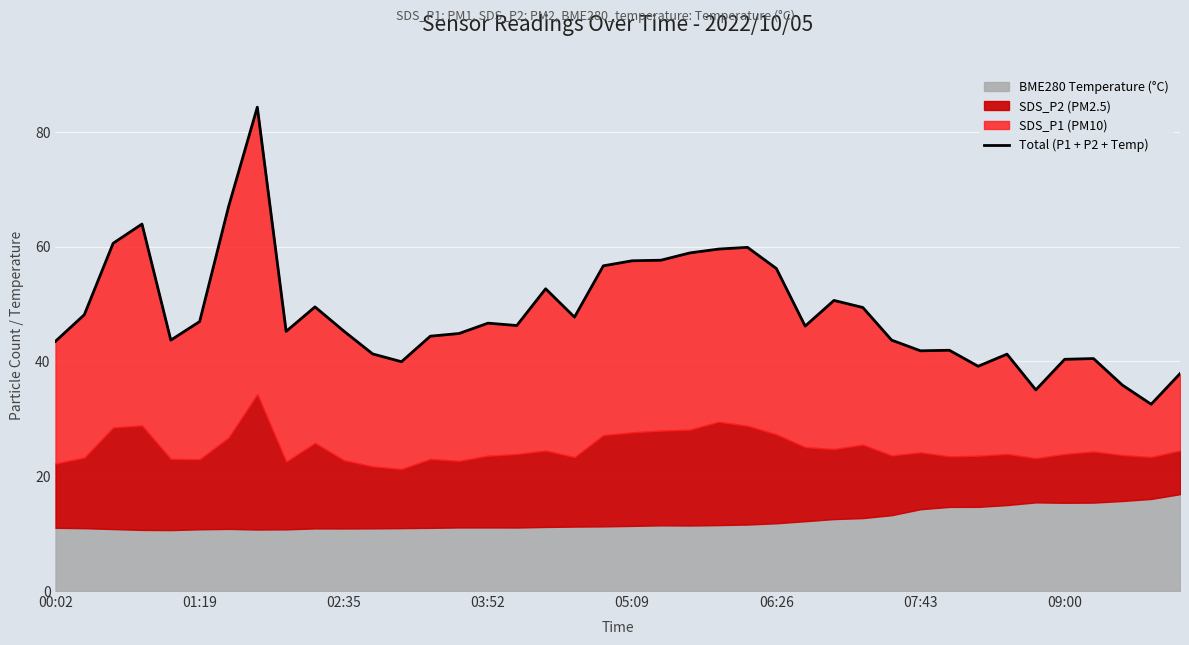

True or false: the data has more than 2 interior local peaks.

True